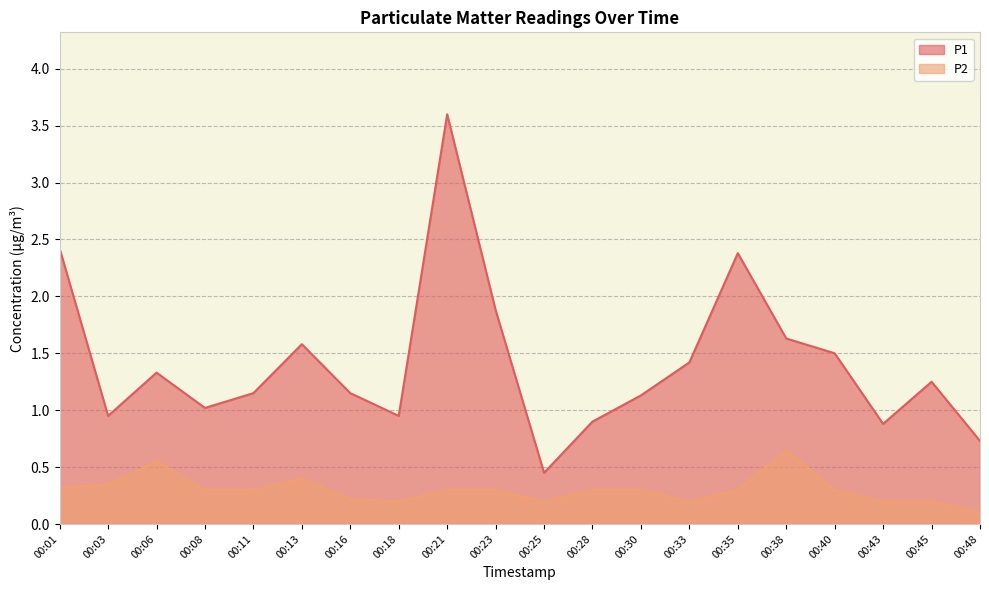

The P2 series shows 0.3 at 00:03. True or false?

True